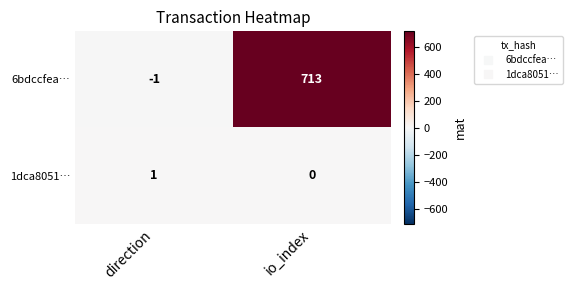

Rank the series by their maximum value, from highest to lowest.

6bdccfea…, 1dca8051…